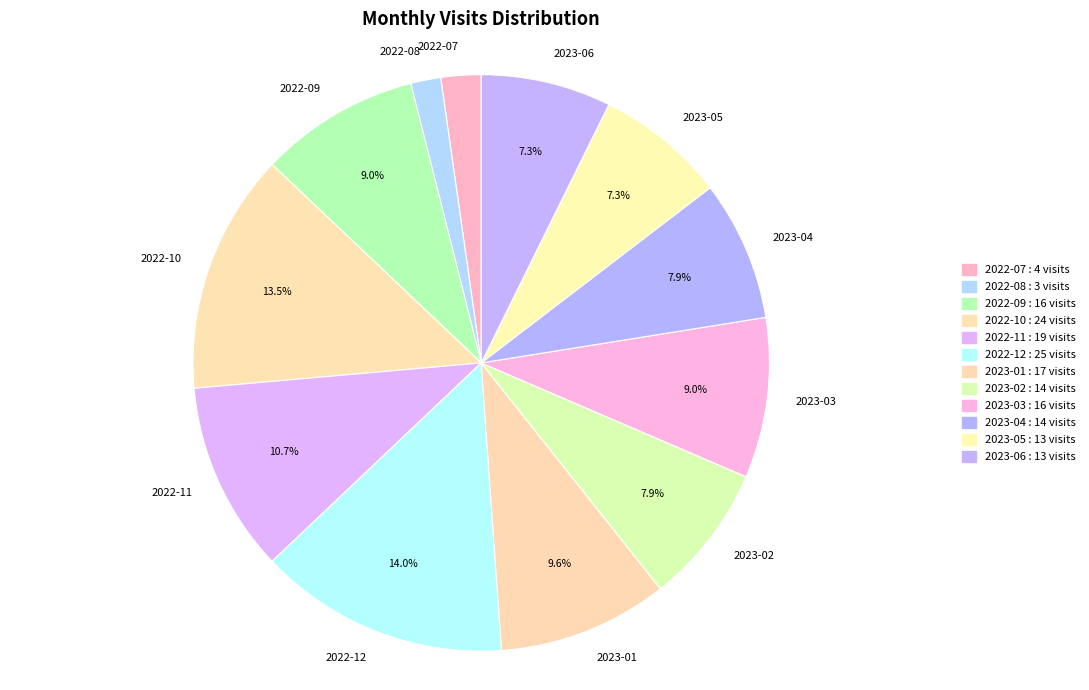

Does 2023-05 account for over 50% of the chart?

No